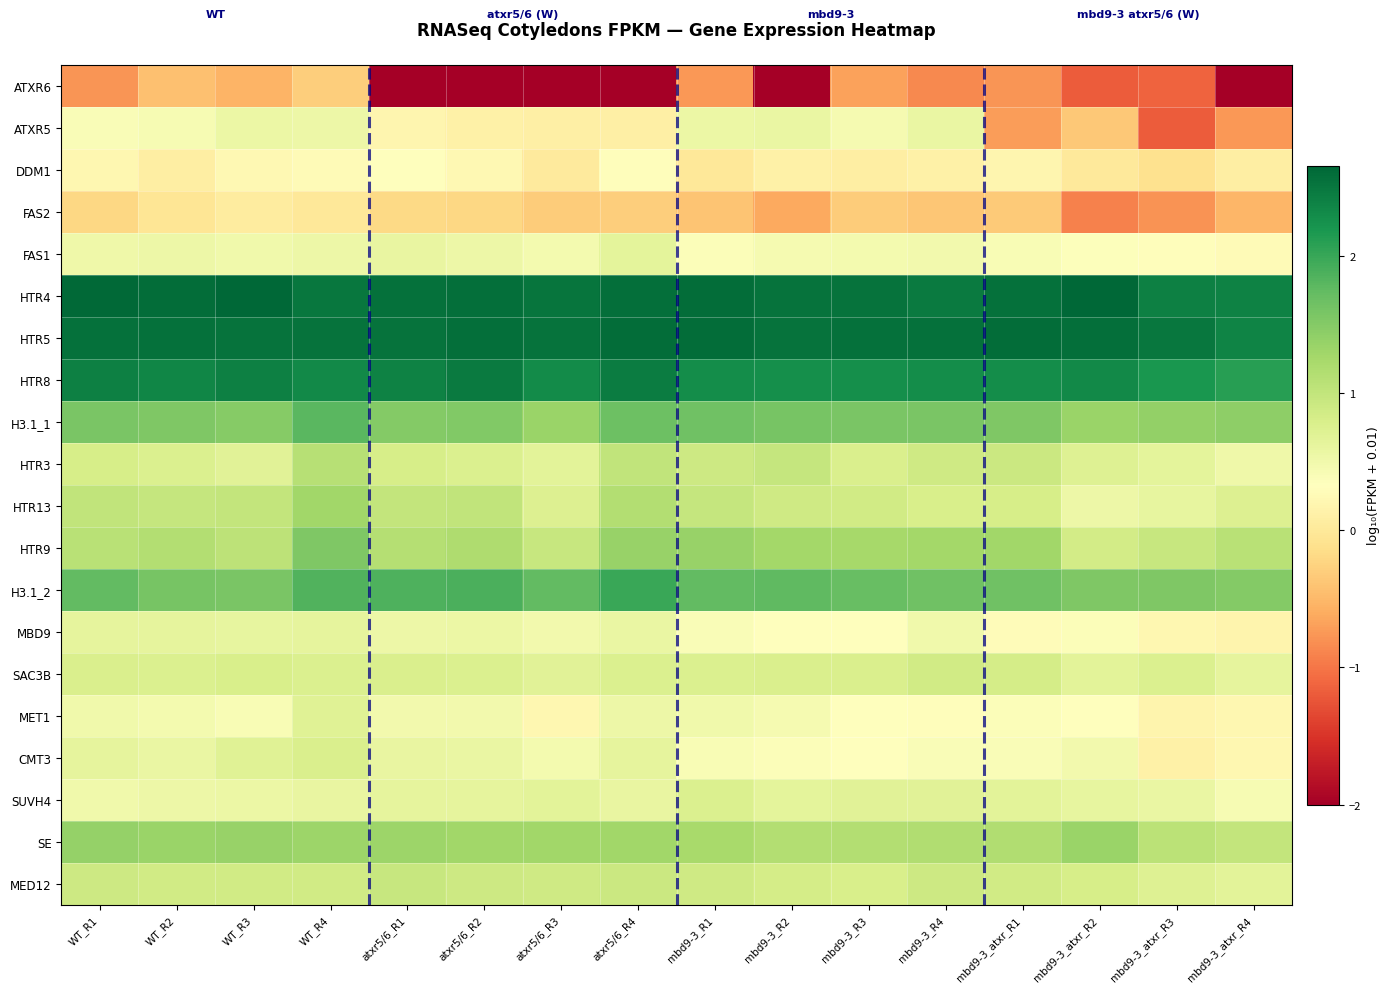

Between atxr5/6_R2 and WT_R3, which is larger?

WT_R3